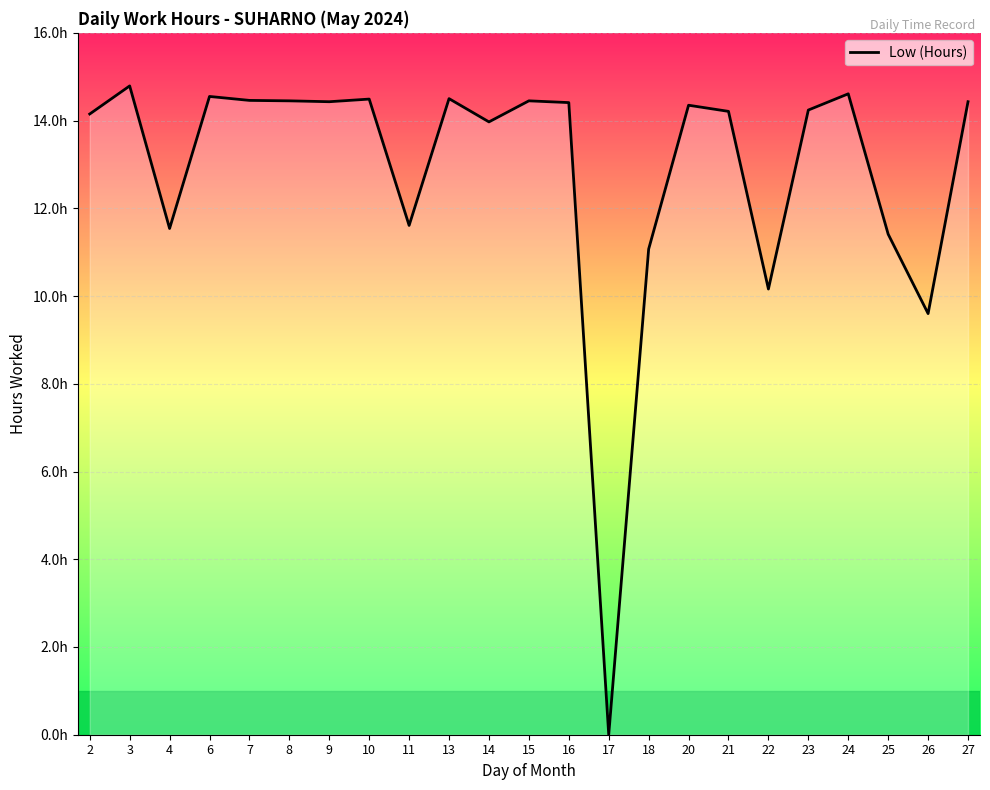

True or false: the data has more than 0 interior local peaks.

True